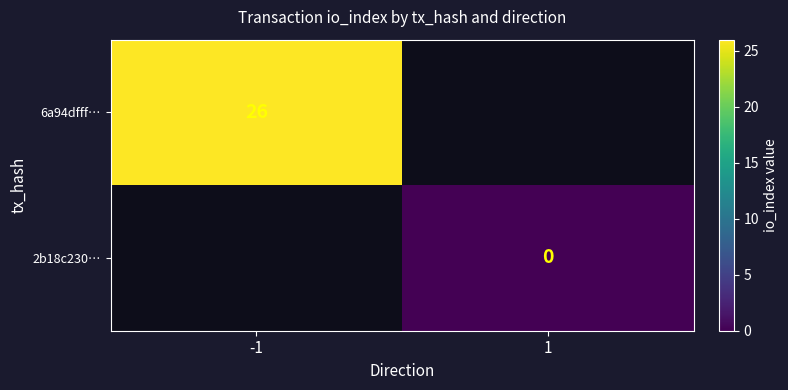

True or false: 6a94dfff… has a value of 26 at -1.

True